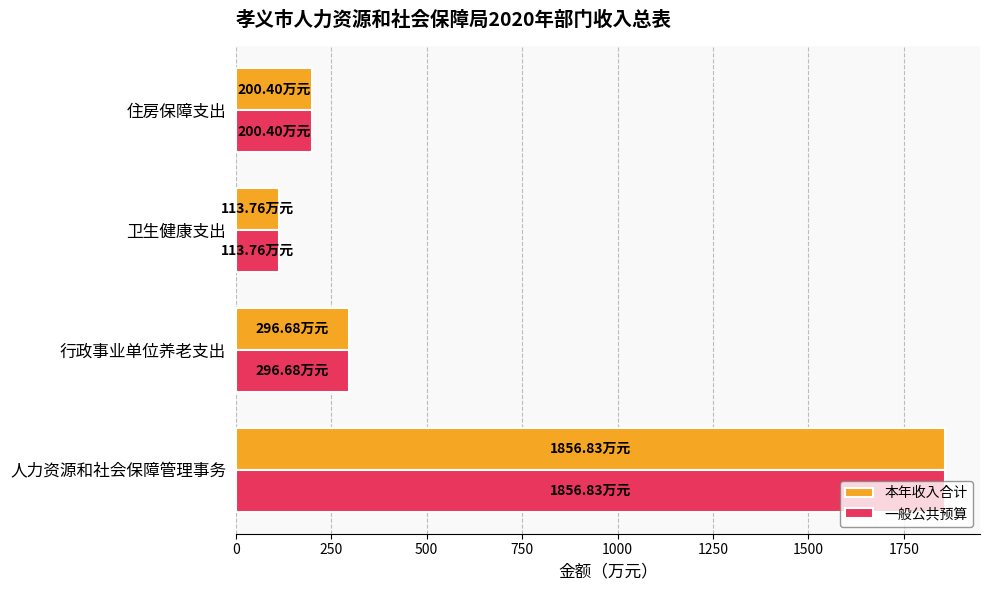

List the labels in order of 本年收入合计 value, smallest first.

卫生健康支出, 住房保障支出, 行政事业单位养老支出, 人力资源和社会保障管理事务